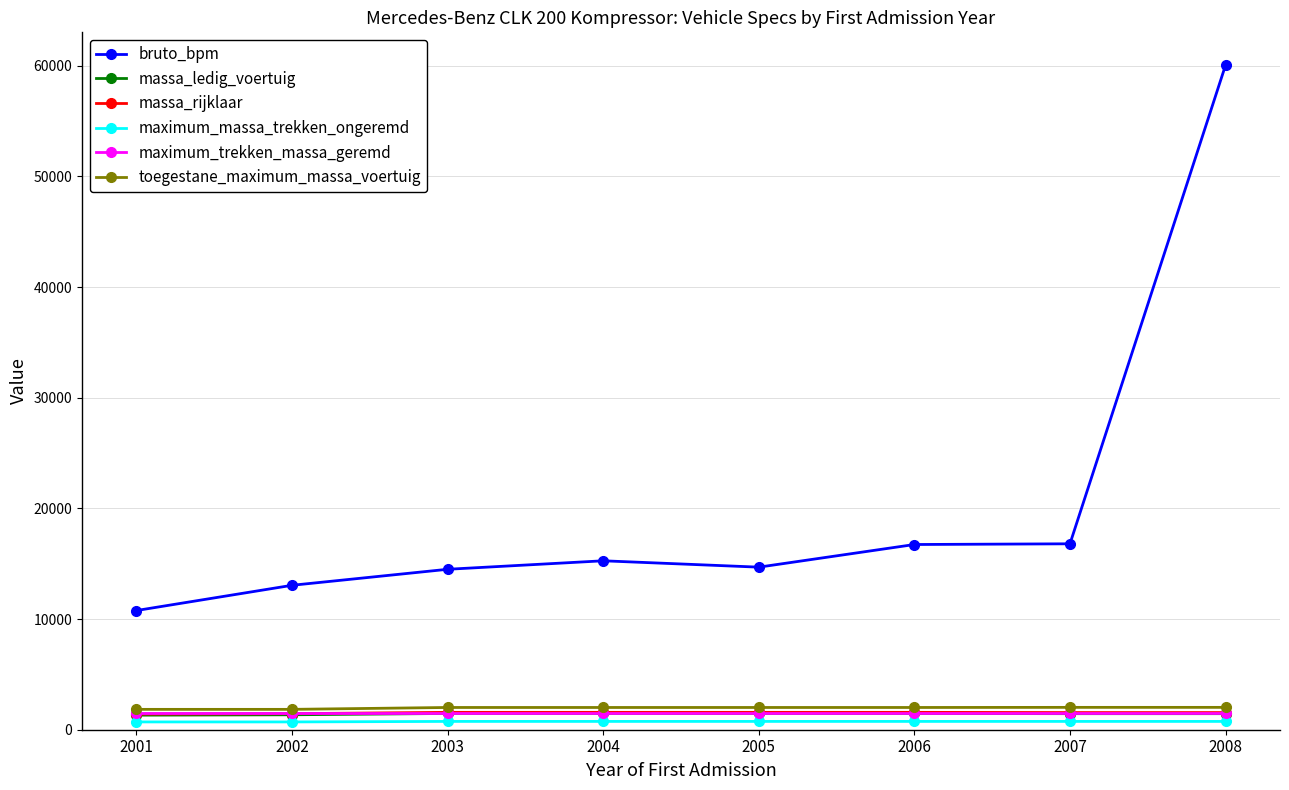

Is this an area chart (filled region under the line)?

No